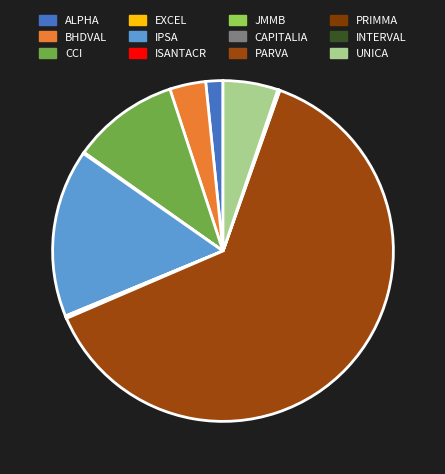

True or false: ISANTACR accounts for 0% of the total.

True